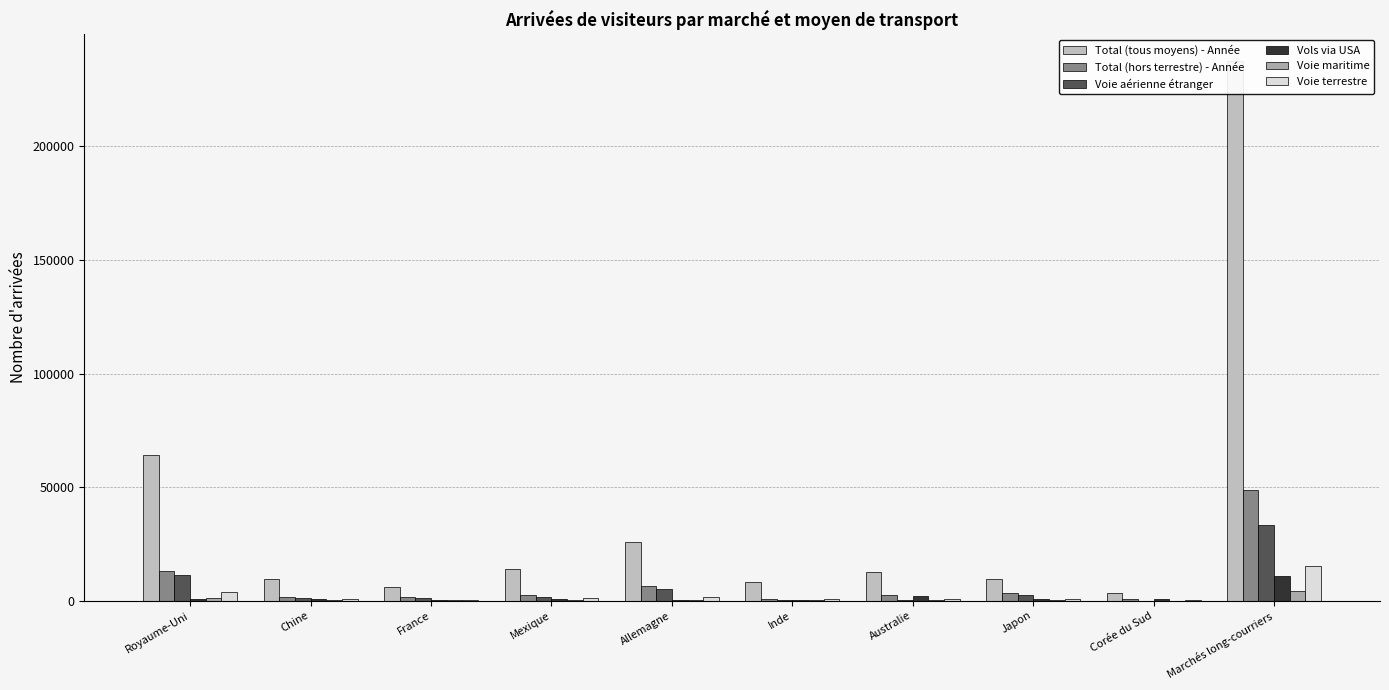

What is the difference between the second highest and second lowest values in the Voie aérienne étranger series?

11118